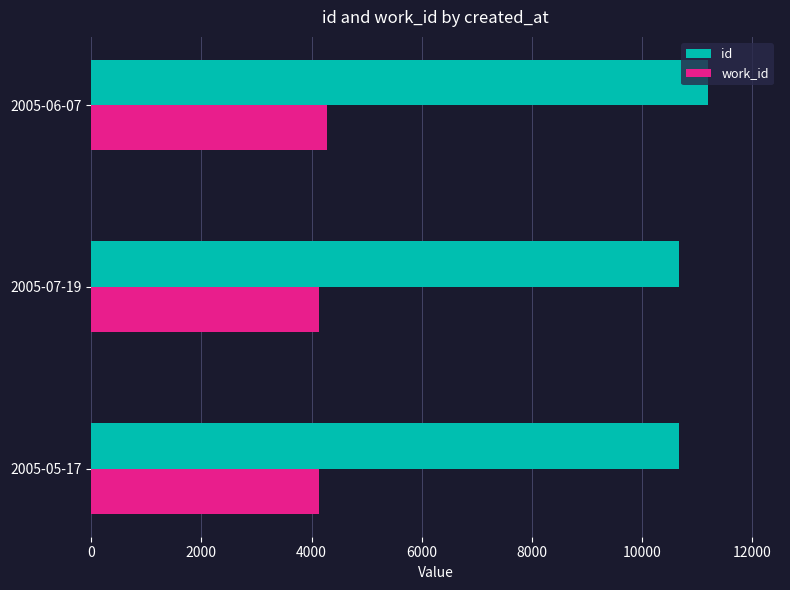

Where is id nearest to the value 10928?

2005-07-19